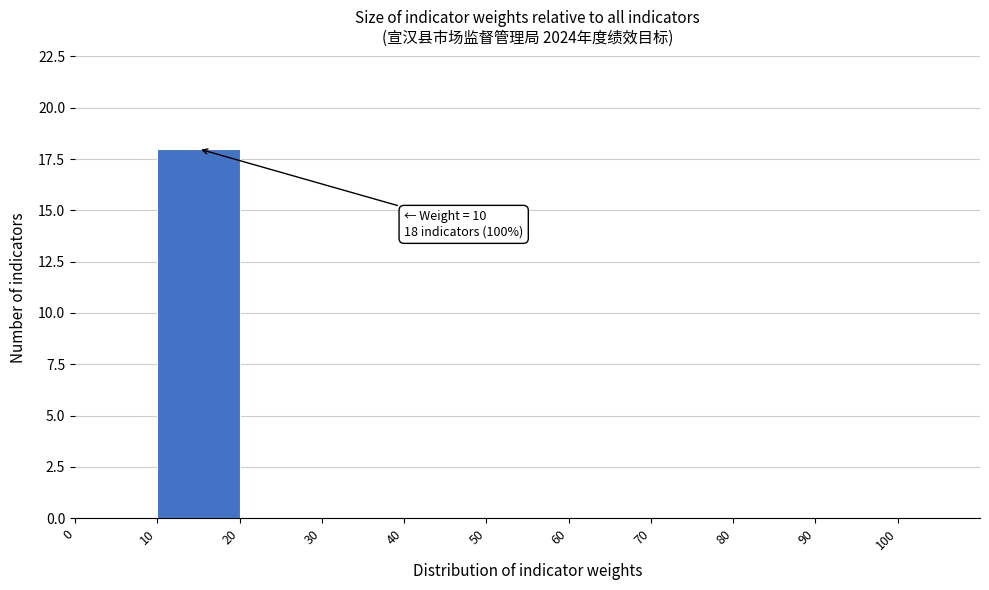

Over which range of the x-axis is the bar tallest?

10 to 20